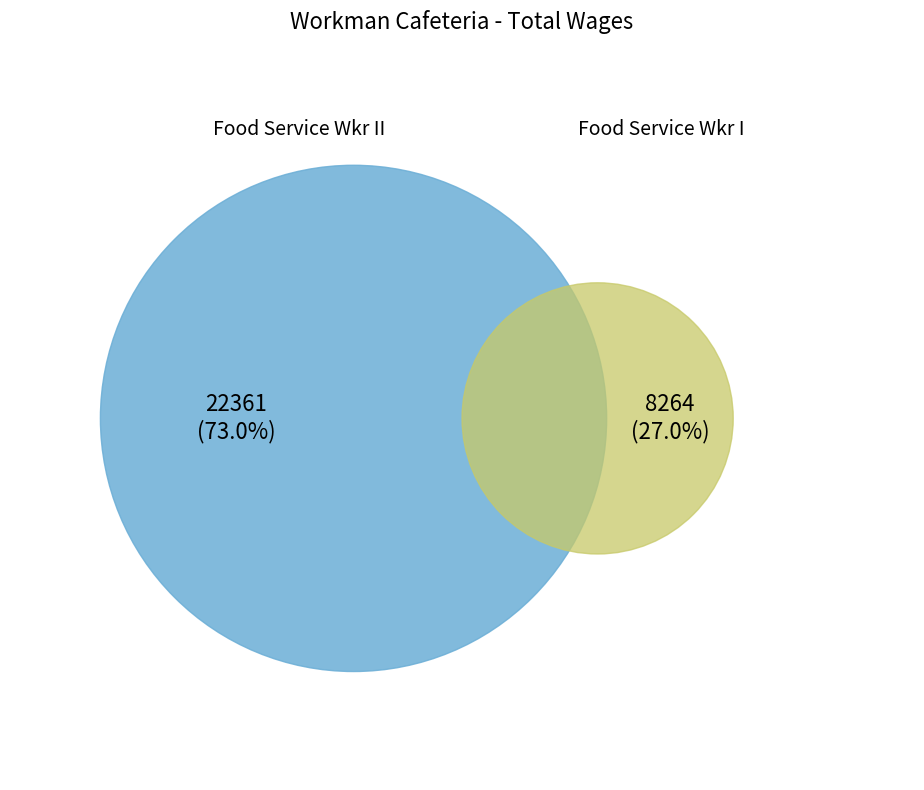

To the nearest percent, what is the combined percentage of Food Service Wkr II and Food Service Wkr I?

100%